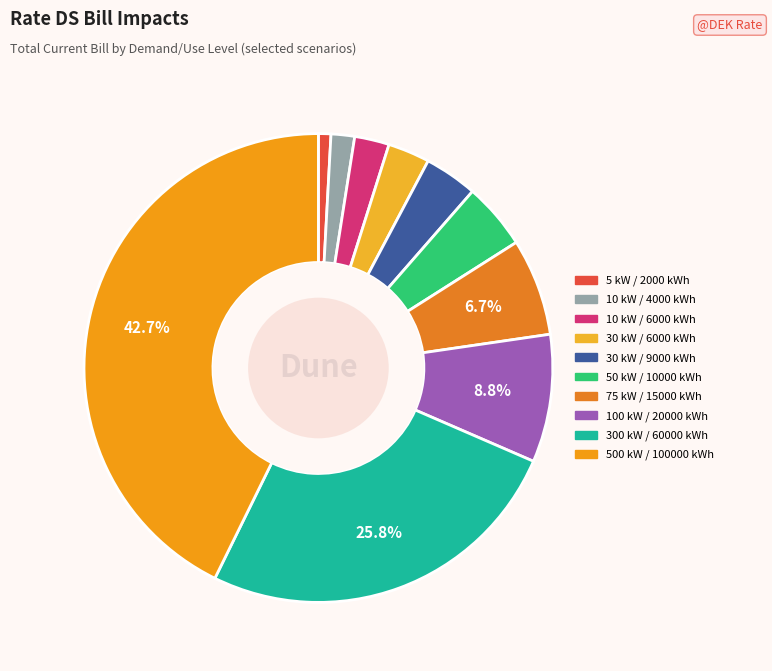

Is there any slice that represents more than half of the pie?

No